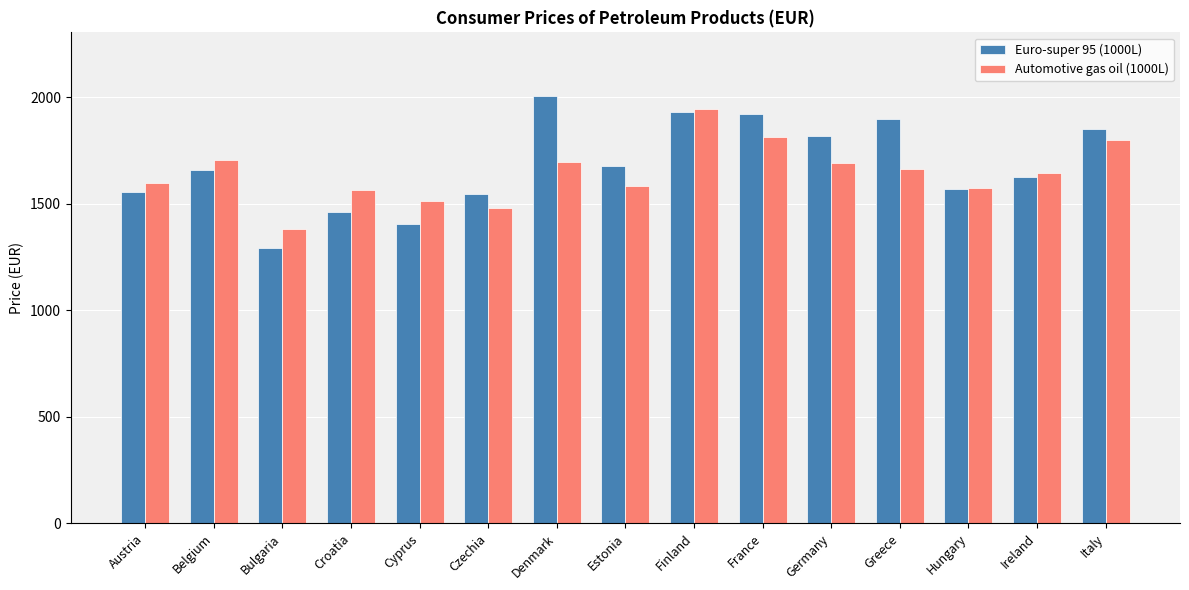

What is the value of the Euro-super 95 (1000L) bar at the 14th from the left?

1624.5